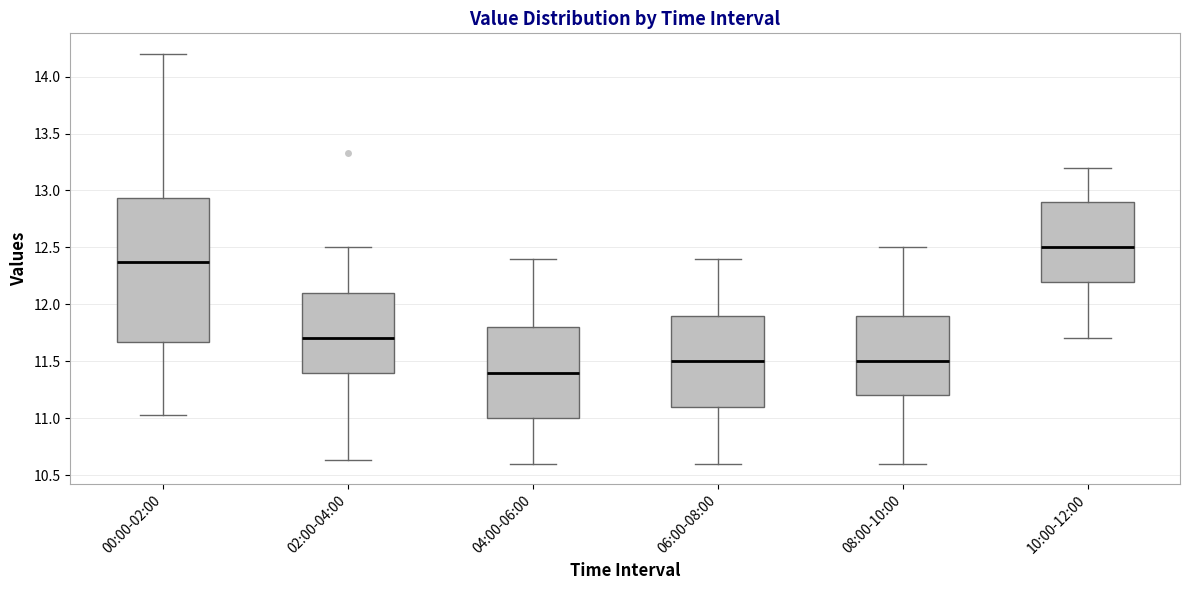

Reading left to right, transcribe this box plot: for each box, give where its median line is, the range the box spans, and where its two whiskers end, as read against the y-axis. The values are not printed on the chart, so give them approximately, as read against the axis.

00:00-02:00: median 12.35, box 11.65 to 12.95, whiskers 11.05 to 14.20
02:00-04:00: median 11.70, box 11.40 to 12.10, whiskers 10.65 to 12.50
04:00-06:00: median 11.40, box 11.00 to 11.80, whiskers 10.60 to 12.40
06:00-08:00: median 11.50, box 11.10 to 11.90, whiskers 10.60 to 12.40
08:00-10:00: median 11.50, box 11.20 to 11.90, whiskers 10.60 to 12.50
10:00-12:00: median 12.50, box 12.20 to 12.90, whiskers 11.70 to 13.20